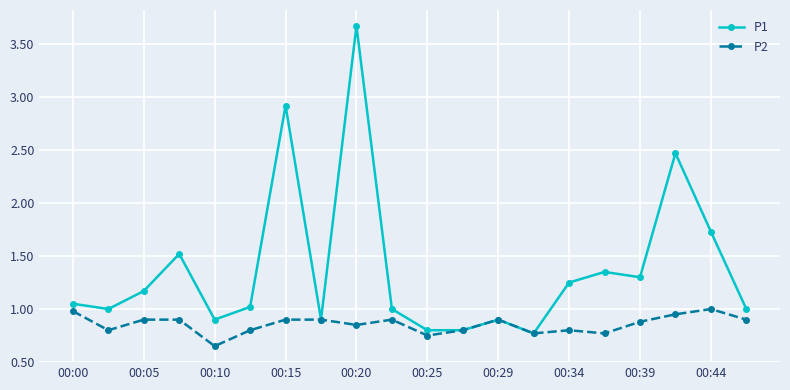

What is the greatest value displayed?

3.7